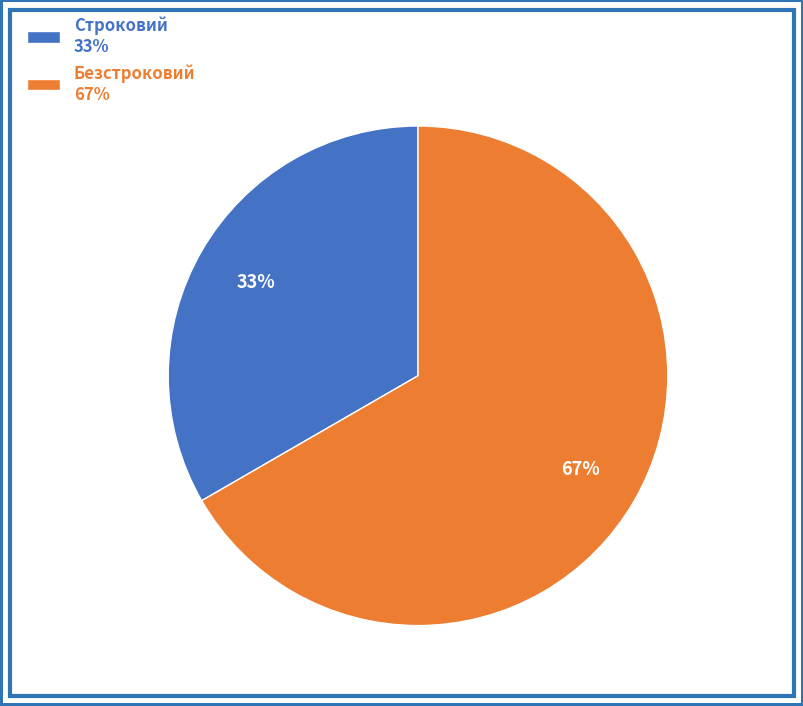

True or false: Безстроковий accounts for 67% of the total.

True